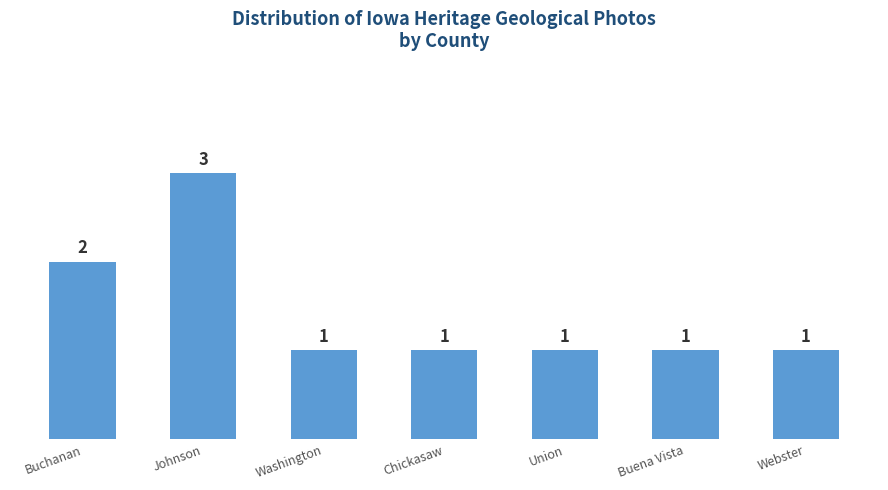

What is the label of the 5th bar from the left?

Union